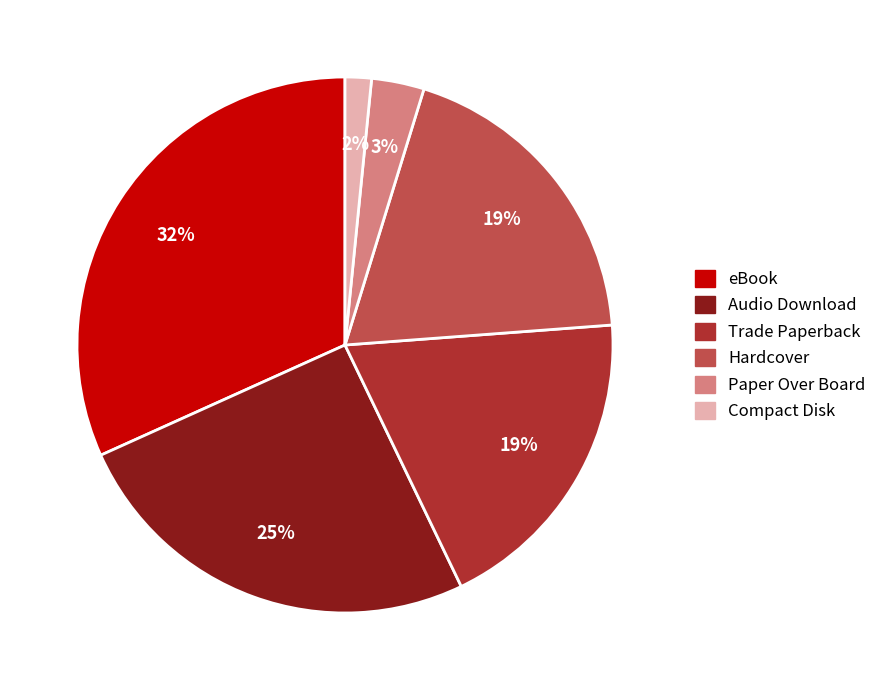

What is the ratio of the value at eBook to the value at Hardcover?

1.7